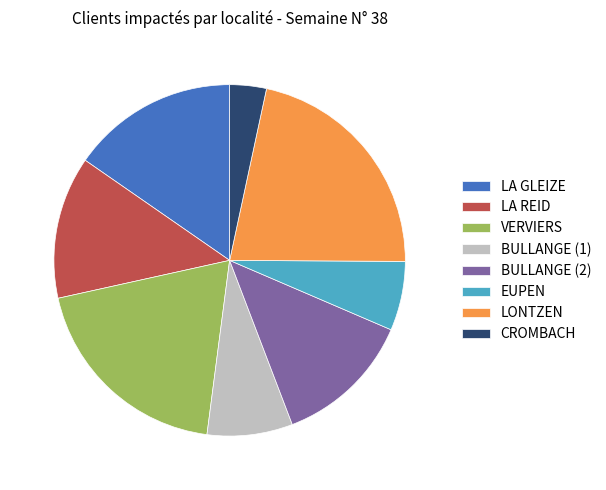

Approximately how many times larger is the value at CROMBACH compared to BULLANGE (1)?

0.4